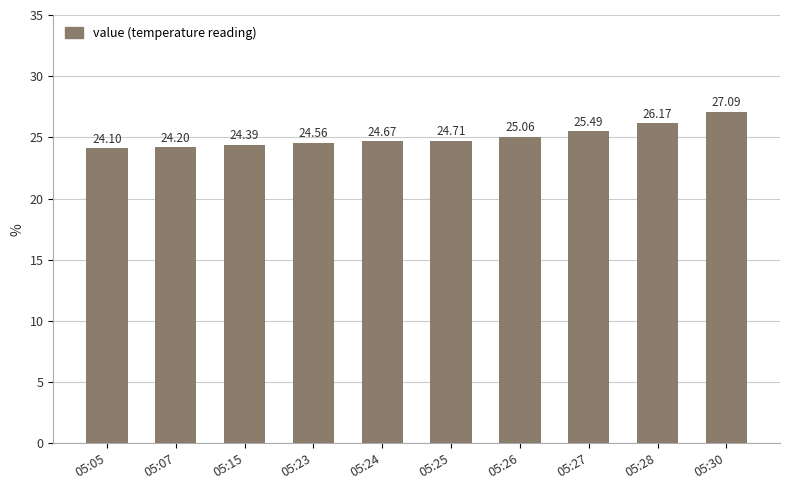

What is the value of the 5th bar from the left?

24.7